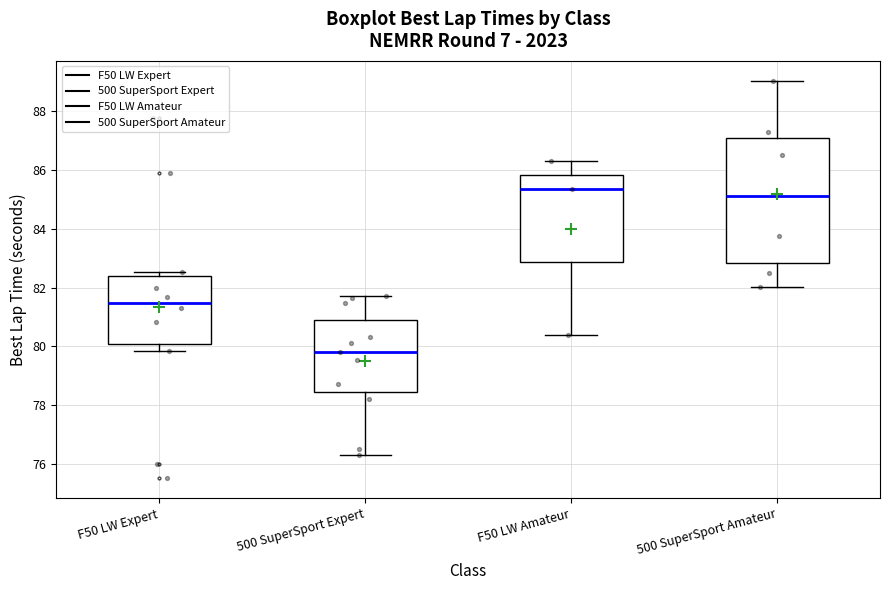

Reading left to right, transcribe this box plot: for each box, give where its median line is, the range the box spans, and where its two whiskers end, as read against the y-axis. The values are not printed on the chart, so give them approximately, as read against the axis.

F50 LW Expert: median 81.4, box 80.0 to 82.4, whiskers 79.8 to 82.6
500 SuperSport Expert: median 79.8, box 78.4 to 80.8, whiskers 76.4 to 81.8
F50 LW Amateur: median 85.4, box 82.8 to 85.8, whiskers 80.4 to 86.4
500 SuperSport Amateur: median 85.2, box 82.8 to 87.0, whiskers 82.0 to 89.0